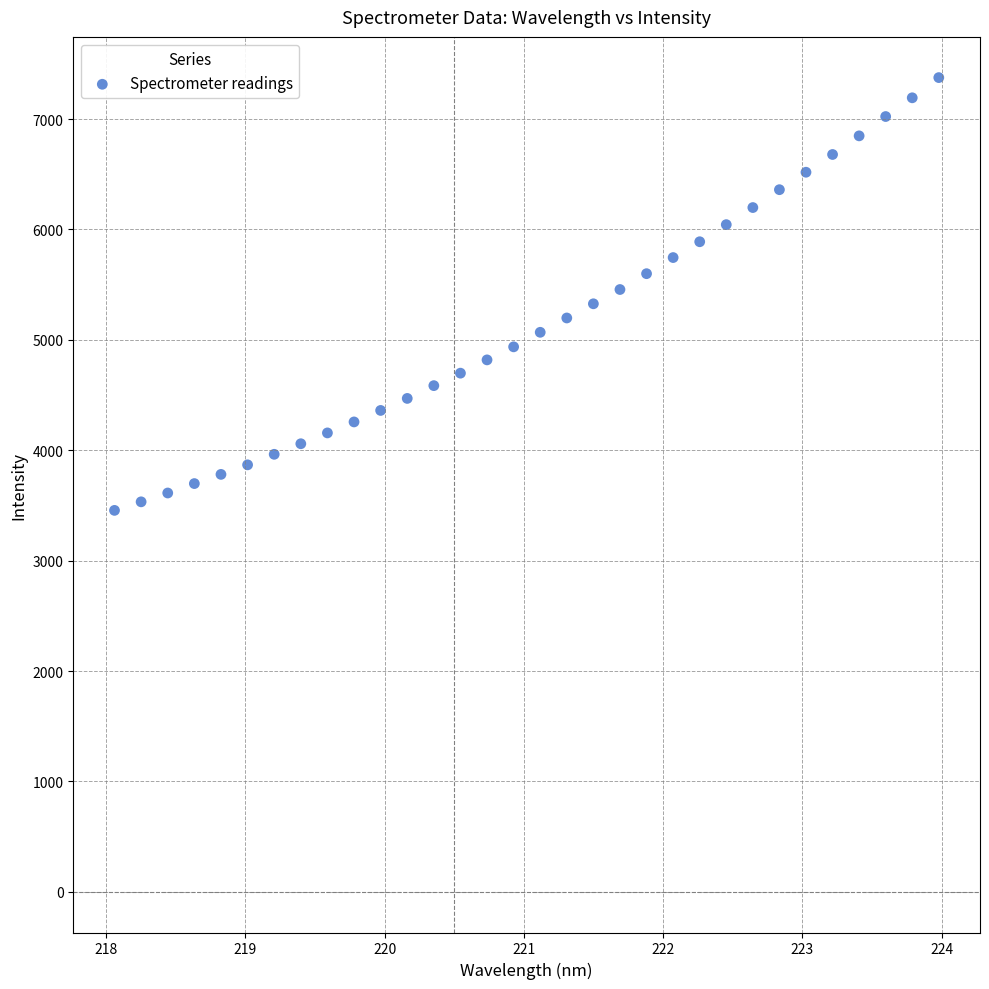

What is the range of X values (max minus min)?

5.9